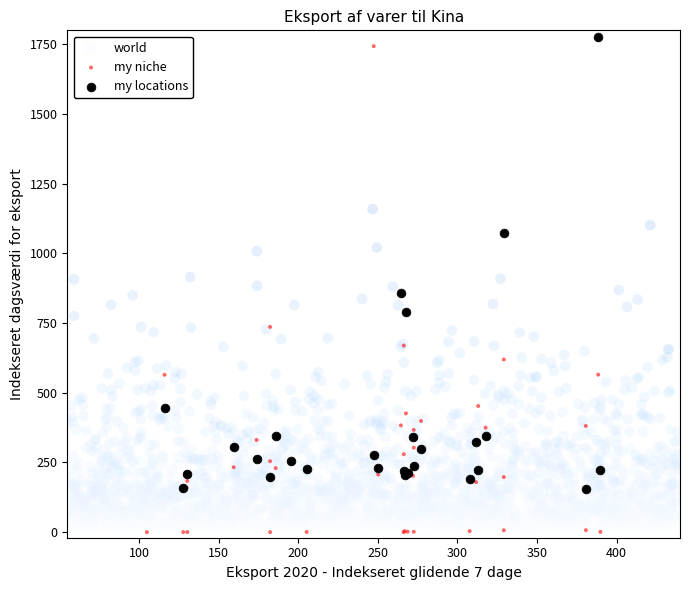

Which series has the widest spread of Y values?

my niche